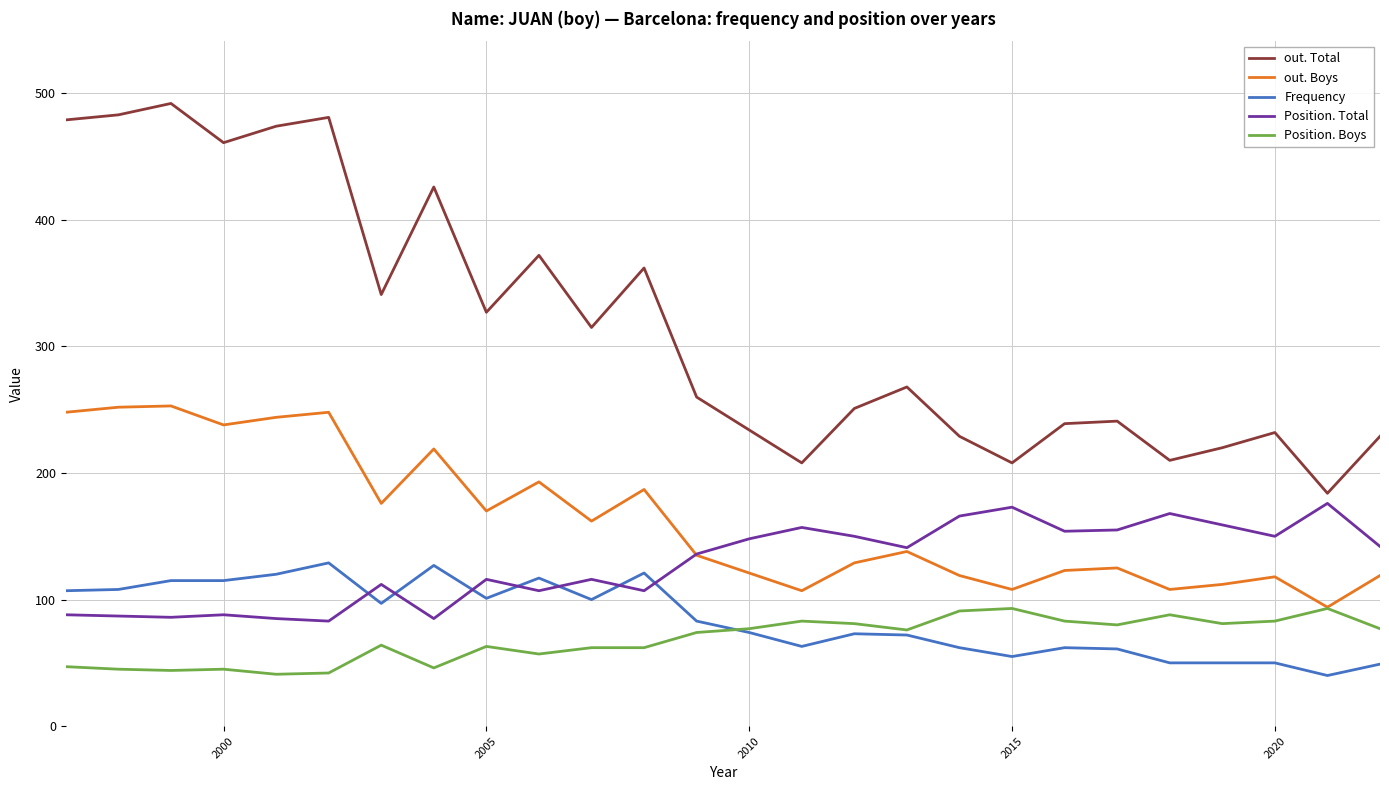

After their last crossing, which series has the higher values: Frequency or Position. Boys?

Position. Boys